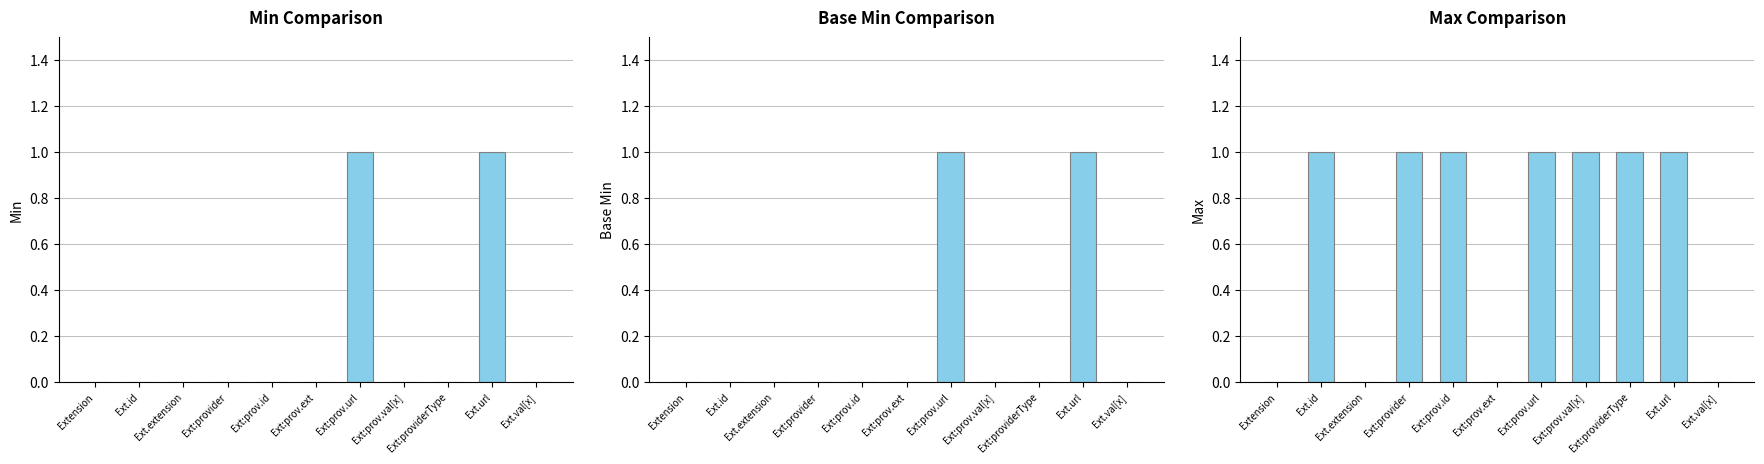

True or false: Min has a value of -1 at Extension.

False